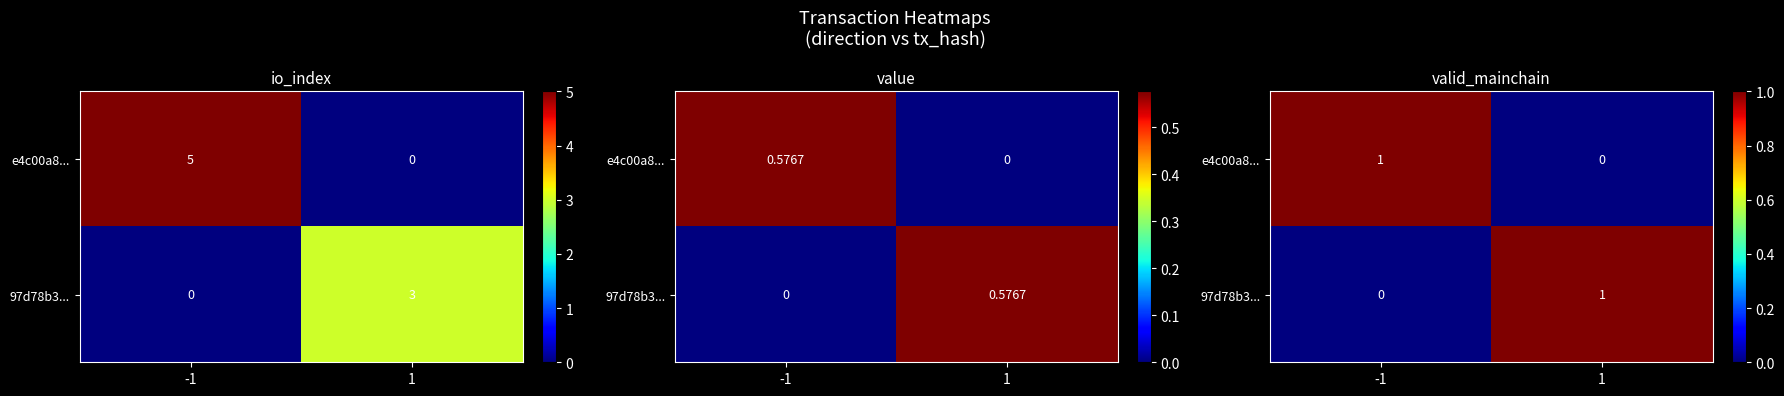

Rank the categories by 97d78b3... value from lowest to highest.

-1, 1